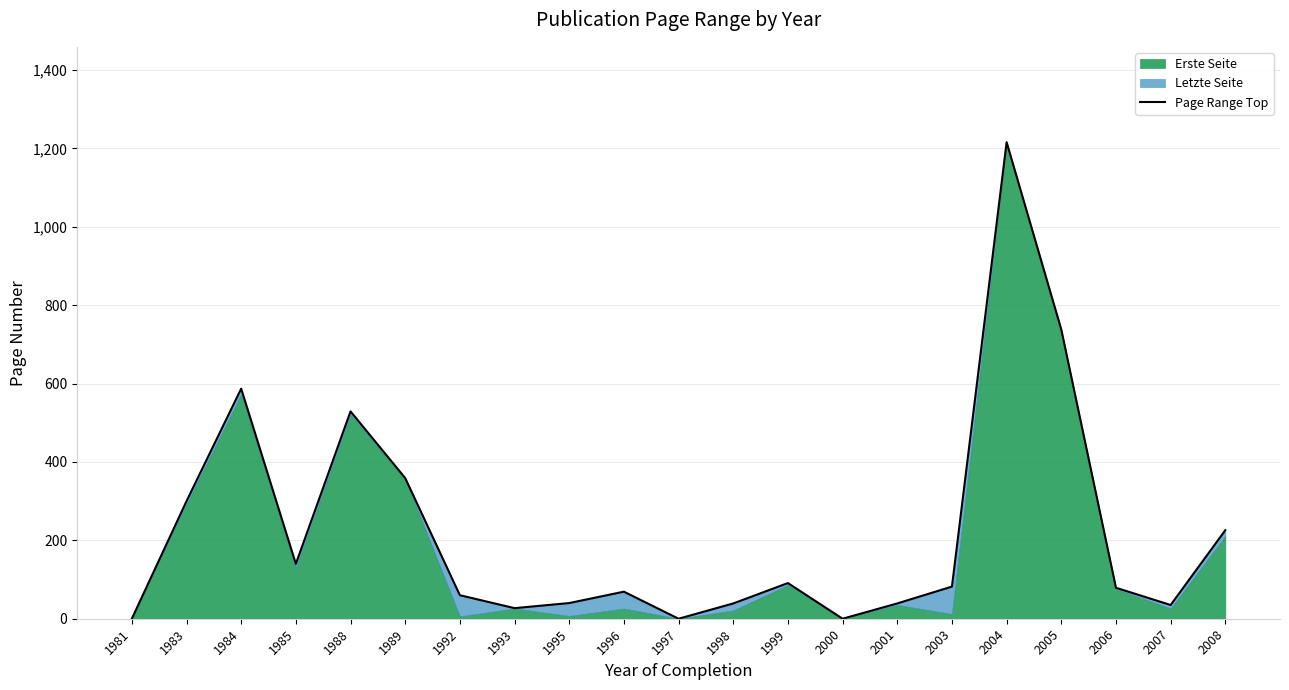

What is the difference between the values at 2001 and 2004?

1177